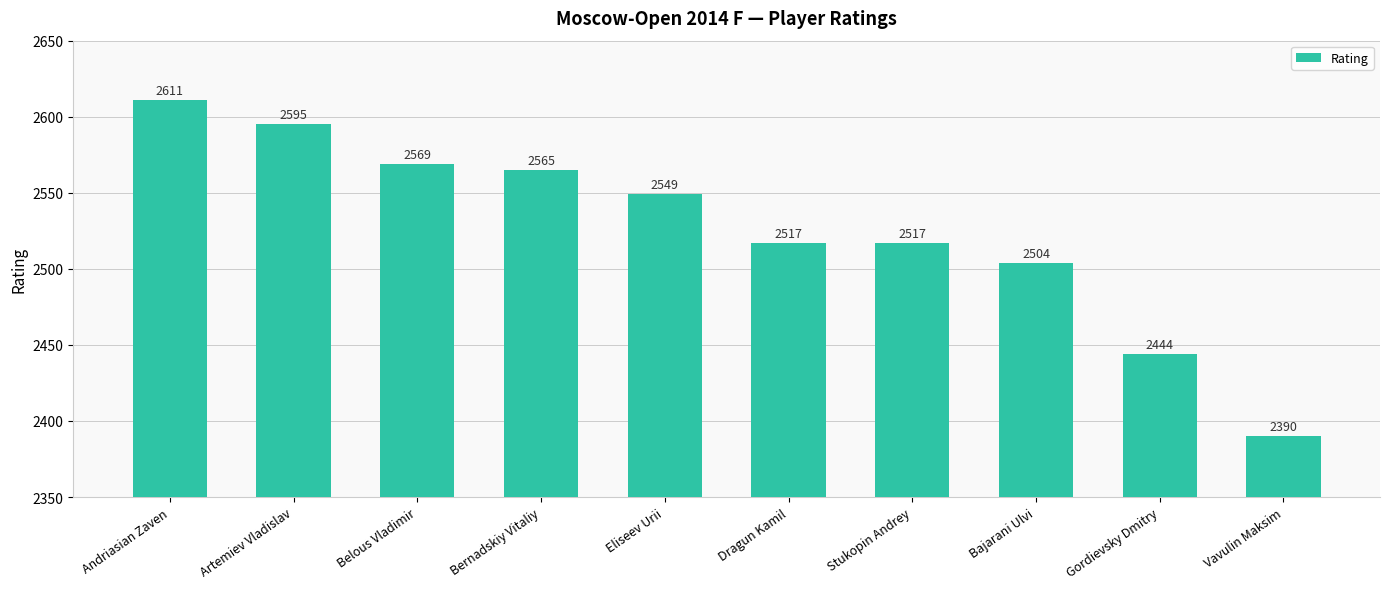

What is the sum of all values?

25261